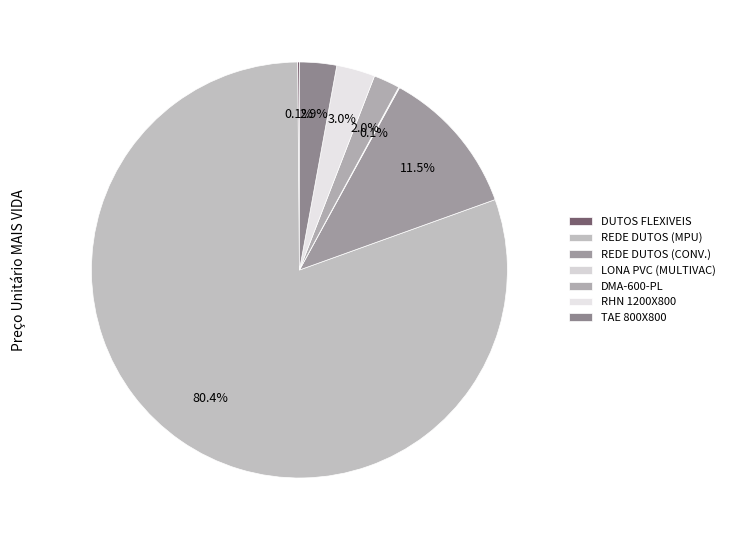

To the nearest percent, what is the difference between the largest and smallest slice percentages?

80%